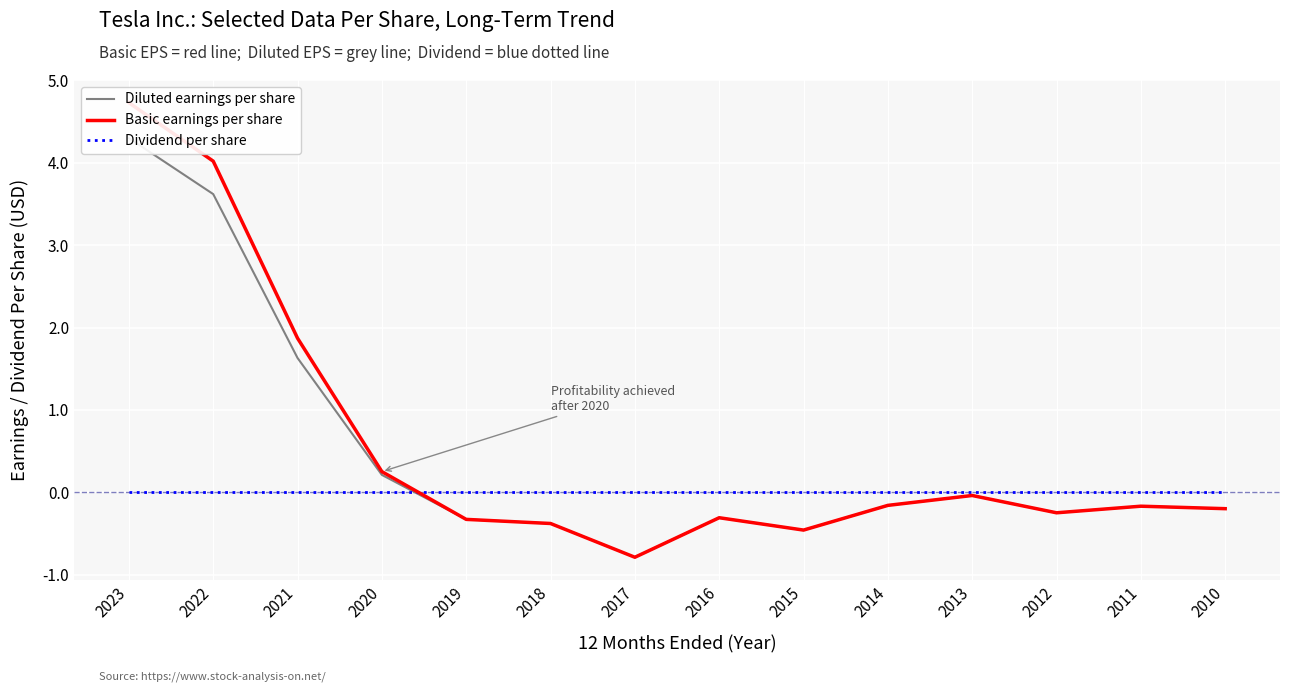

Reading left to right, what are all the values shown in this chart?

Diluted earnings per share: 4.3	3.6	1.6	0.2	-0.3	-0.4	-0.8	-0.3	-0.5	-0.2	-0.0	-0.2	-0.2	-0.2
Basic earnings per share: 4.7	4.0	1.9	0.2	-0.3	-0.4	-0.8	-0.3	-0.5	-0.2	-0.0	-0.2	-0.2	-0.2
Dividend per share: 0.0	0.0	0.0	0.0	0.0	0.0	0.0	0.0	0.0	0.0	0.0	0.0	0.0	0.0